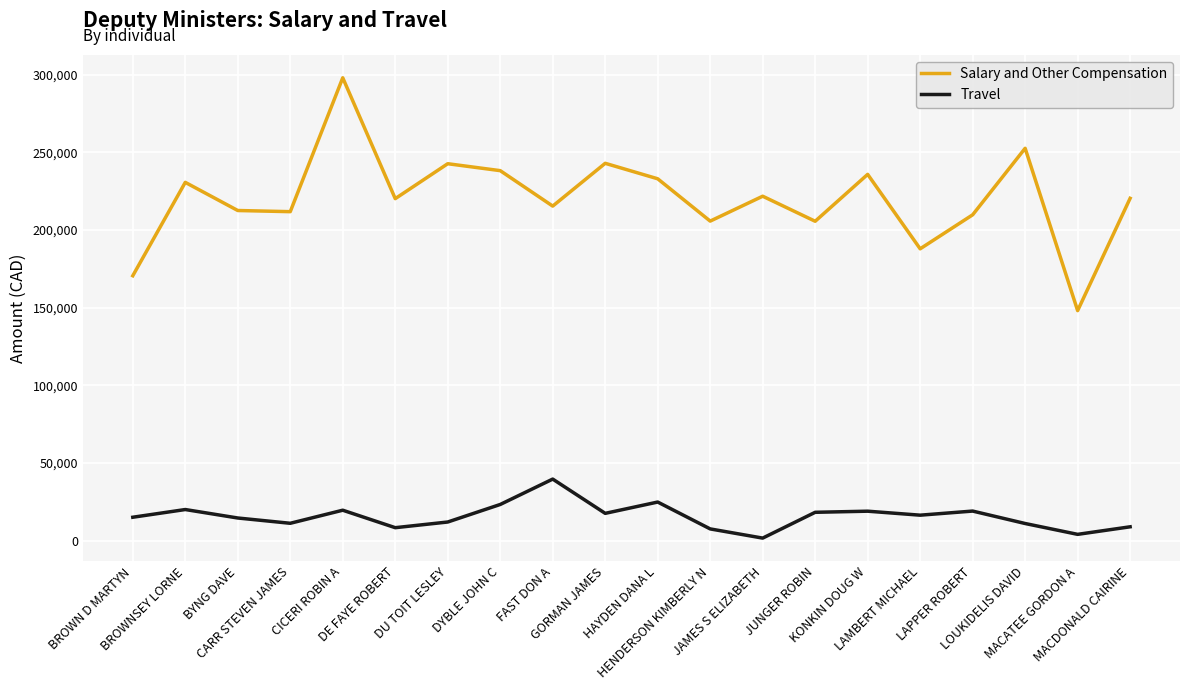

At JUNGER ROBIN, list the series in order from largest to smallest.

Salary and Other Compensation, Travel